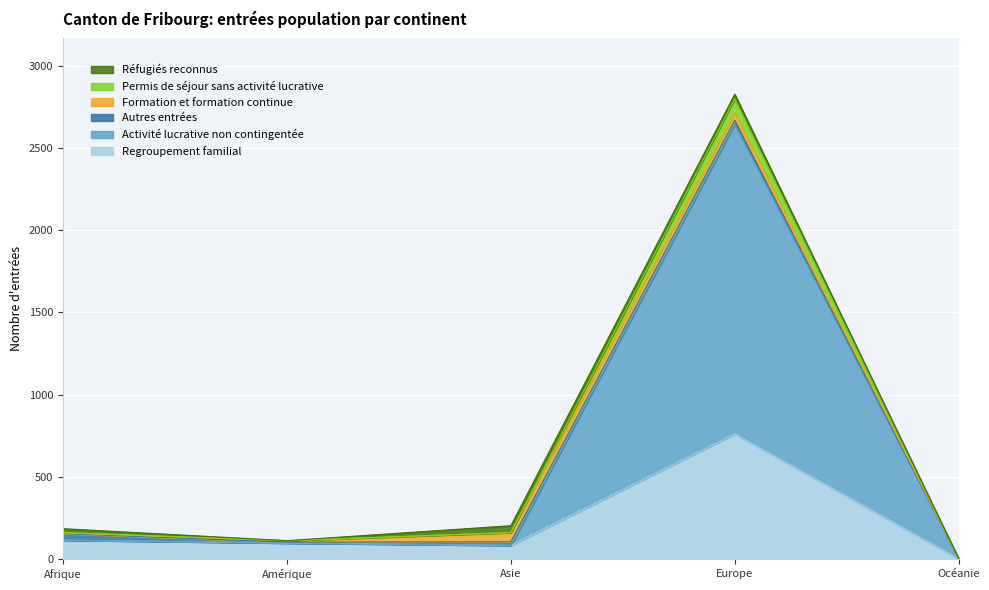

The value of Regroupement familial at Océanie is 1. True or false?

True